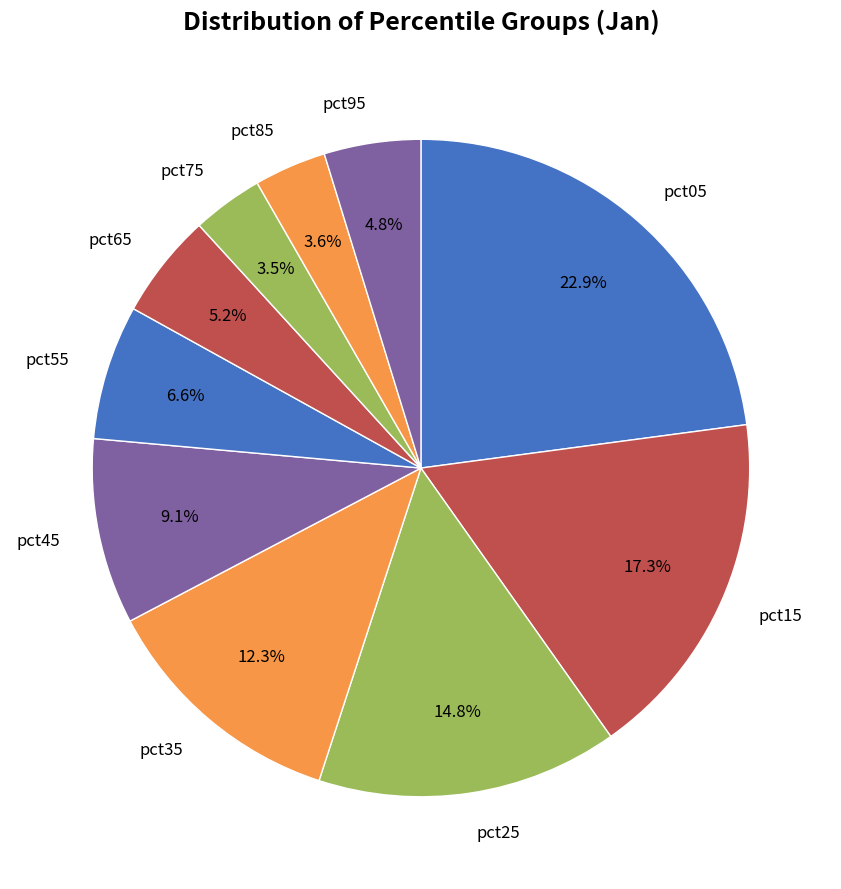

Is it true that pct95 is 5% of the pie?

True